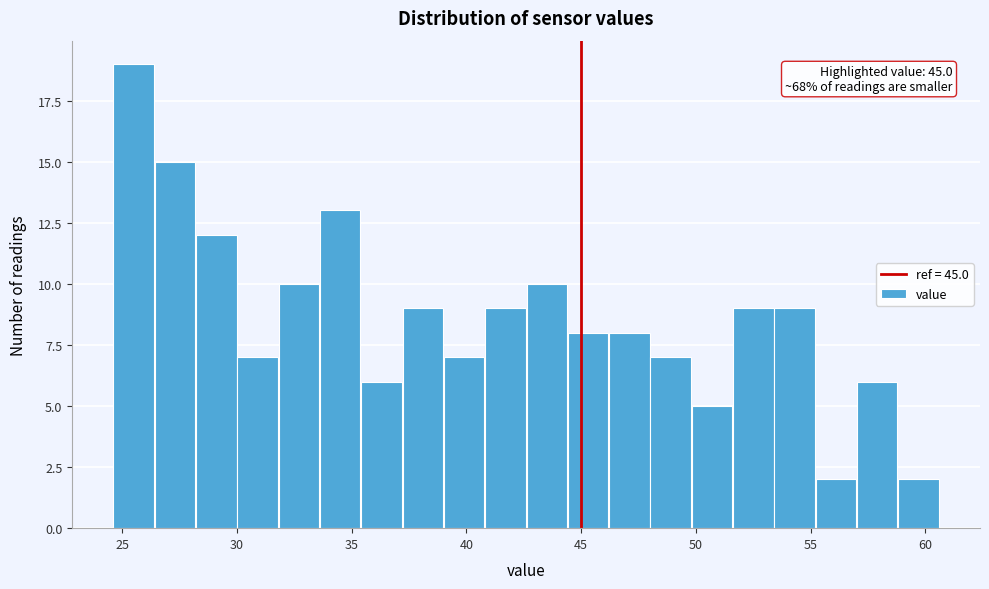

Read against the x-axis, roughly where is the centre of the tallest bar?

25.5